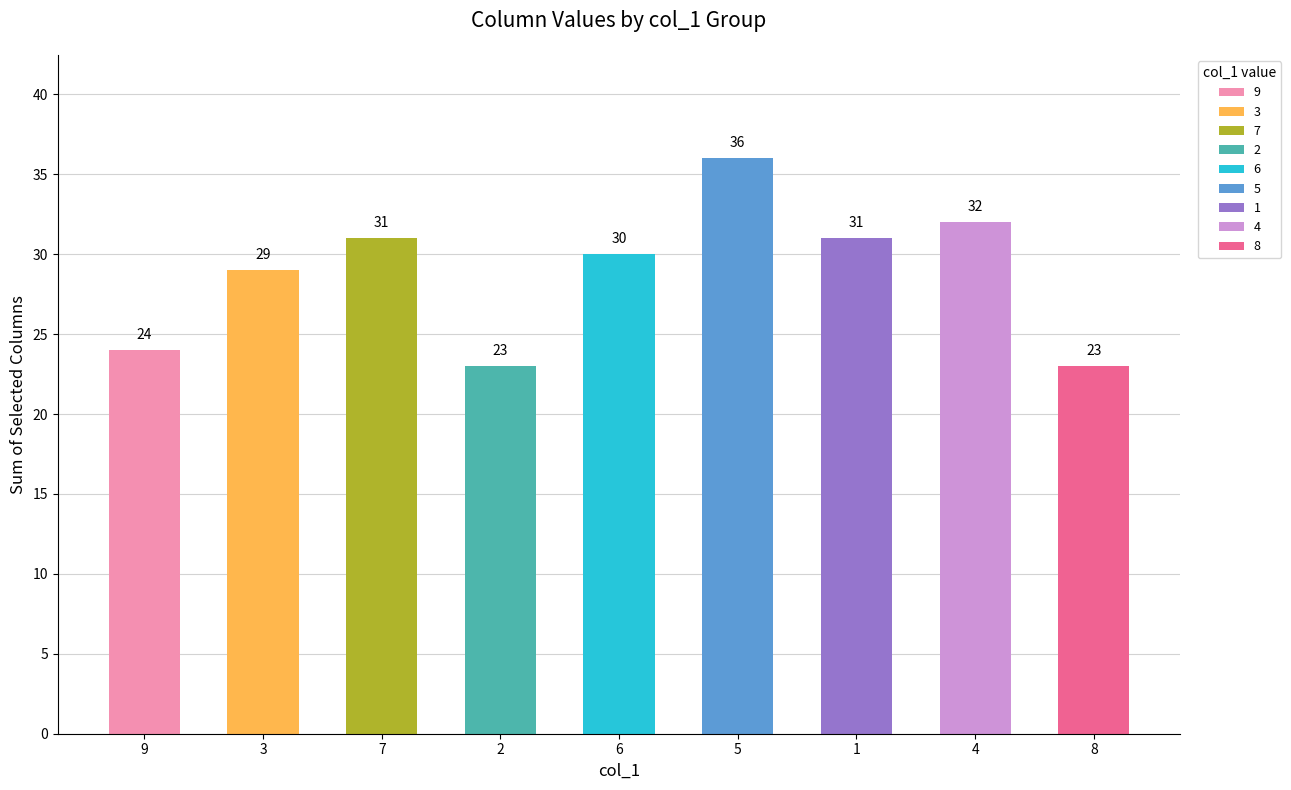

The value at 6 is 8. True or false?

False